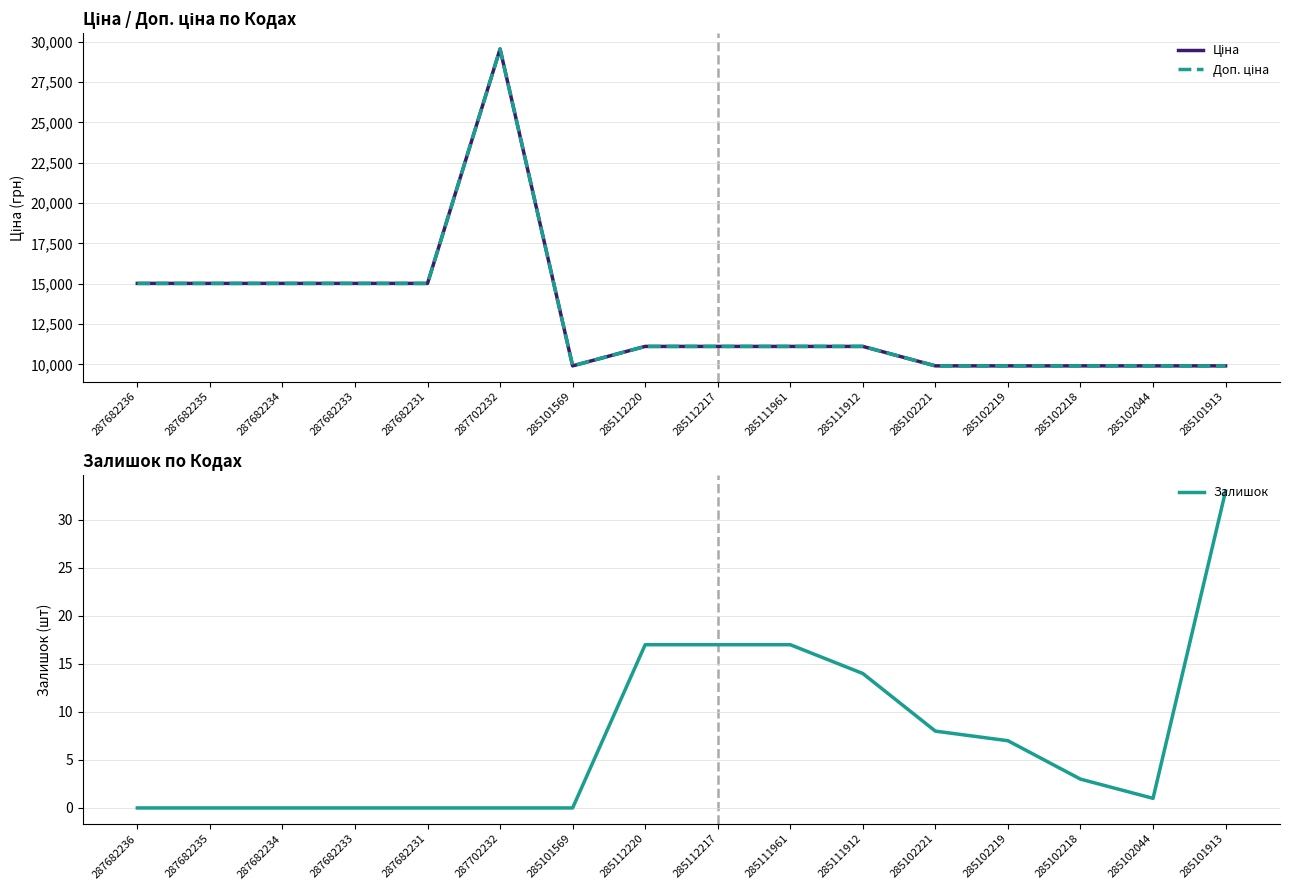

How many series are shown in this chart?

3